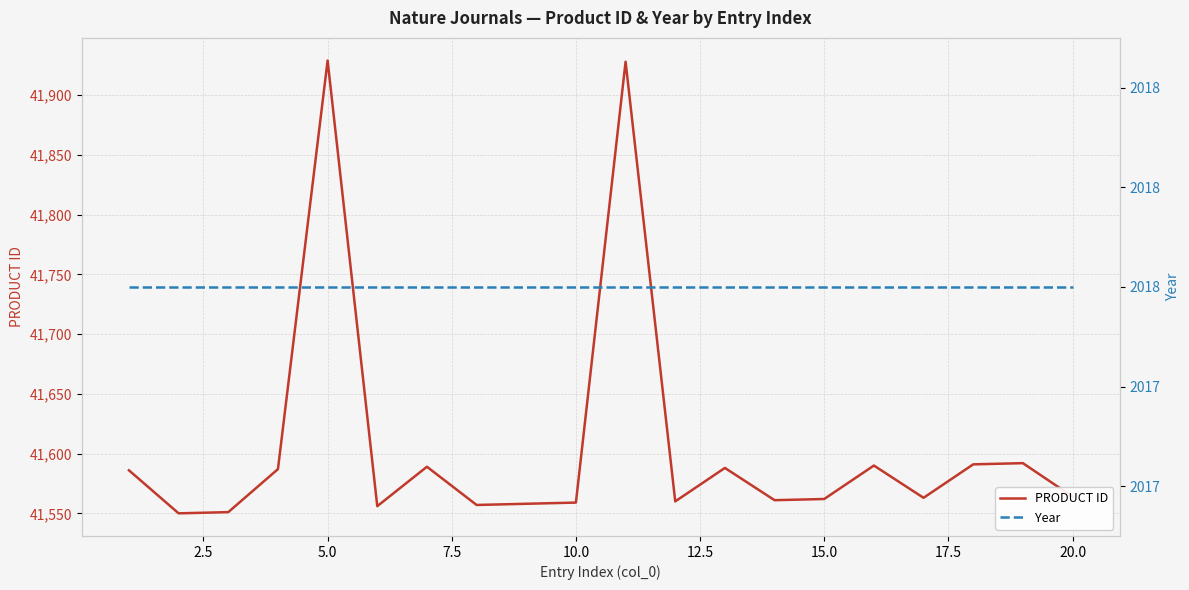

How many lines are shown in the chart?

2